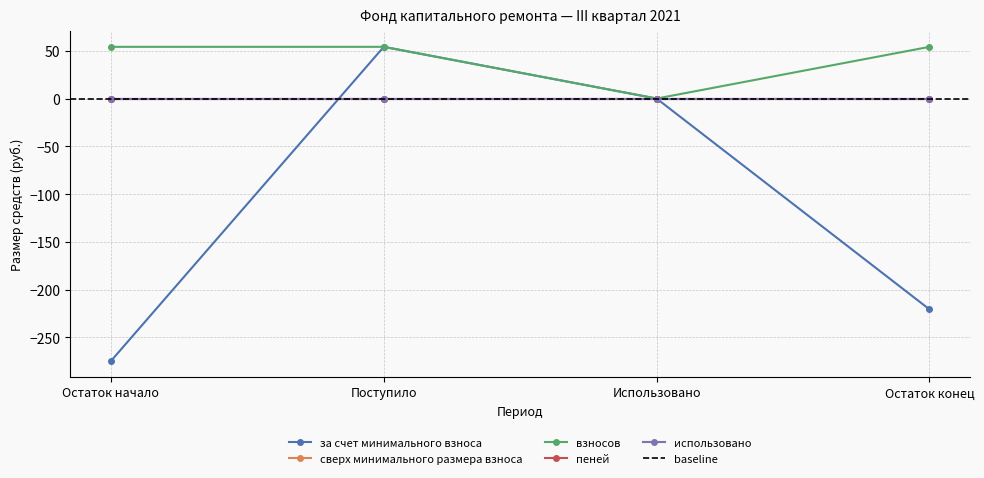

What is the average value of the за счет минимального взноса series?

-110.4